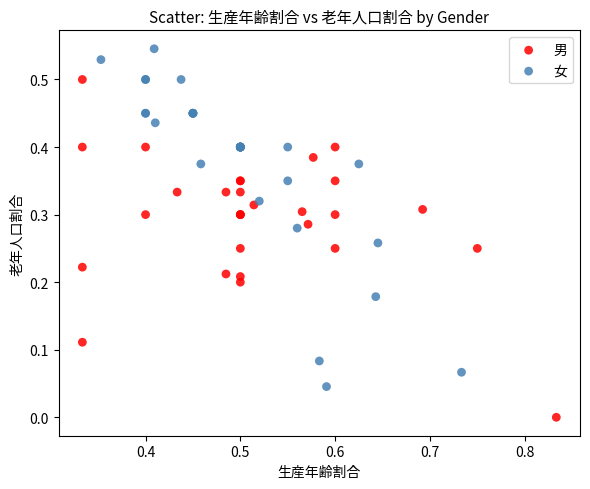

Which series reaches the minimum Y coordinate?

男